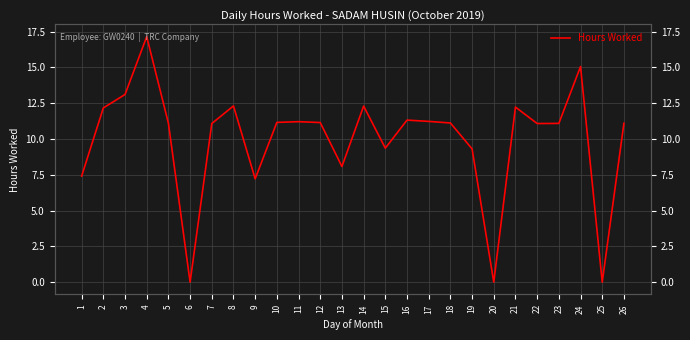

The value at 8 is 12.3. True or false?

True